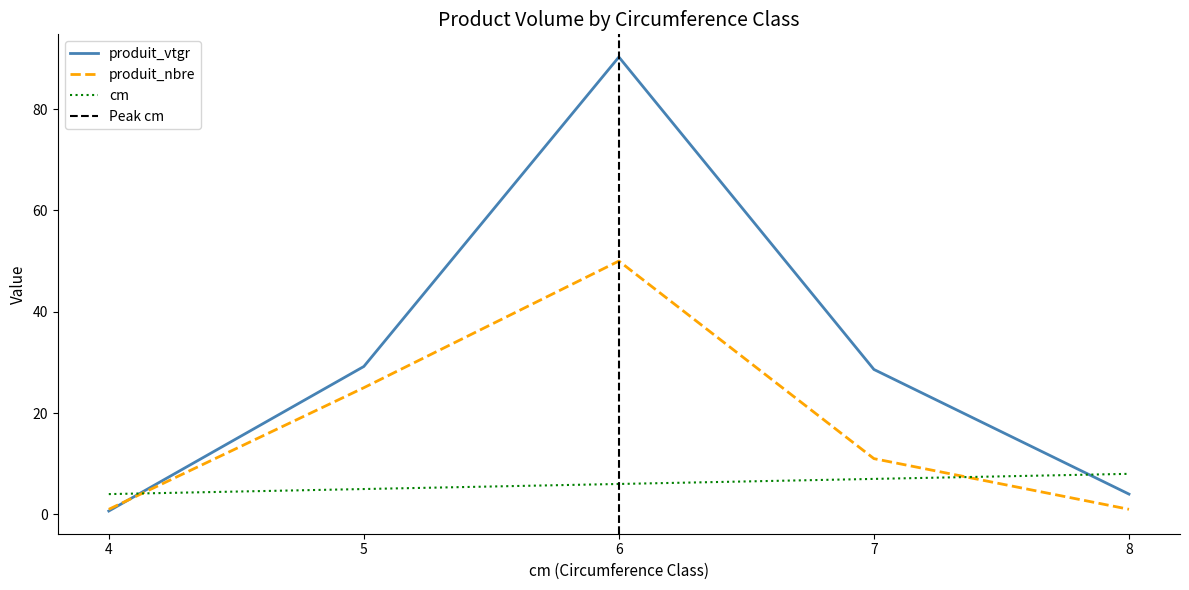

At which label does produit_vtgr first exceed 28?

5